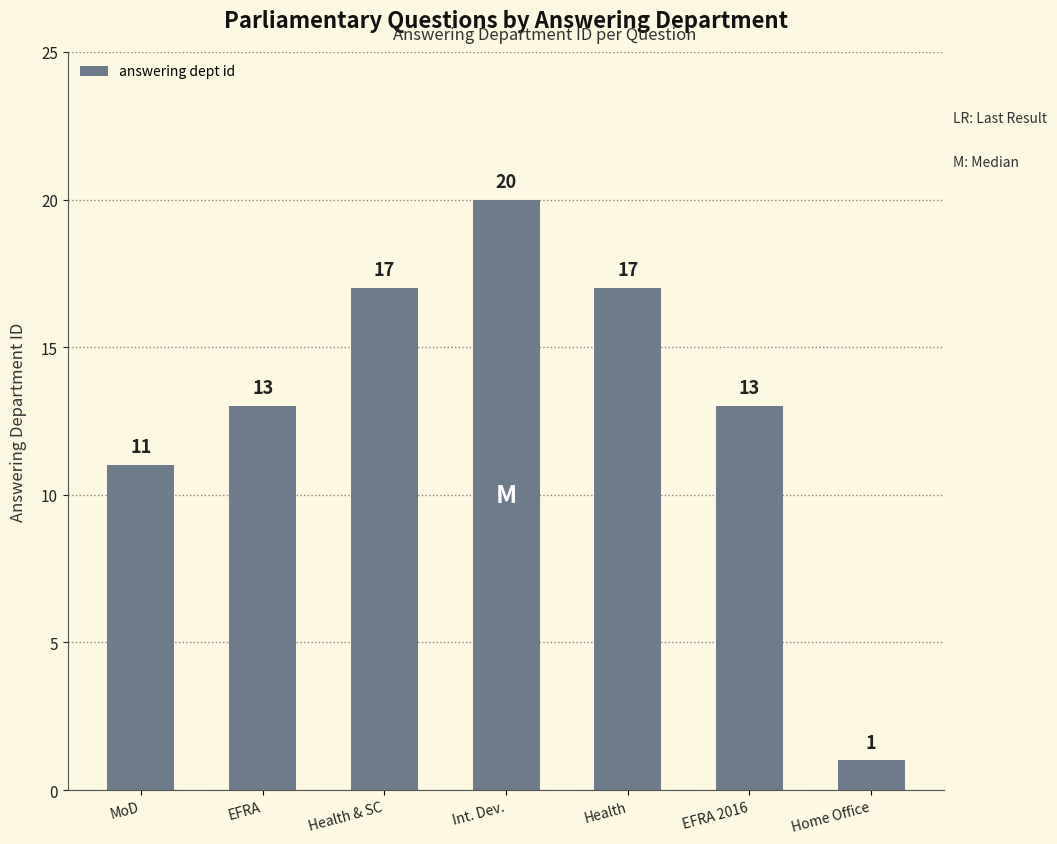

Approximately how many times larger is the value at EFRA compared to MoD?

1.2